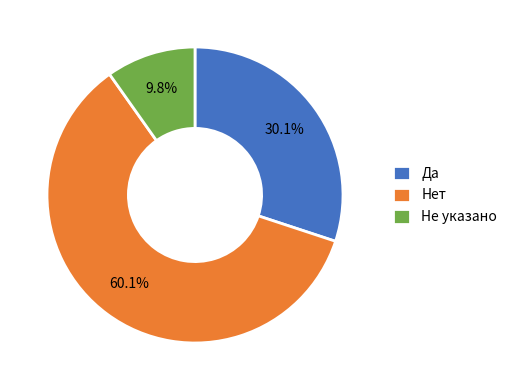

Rank the categories by value from lowest to highest.

Не указано, Да, Нет